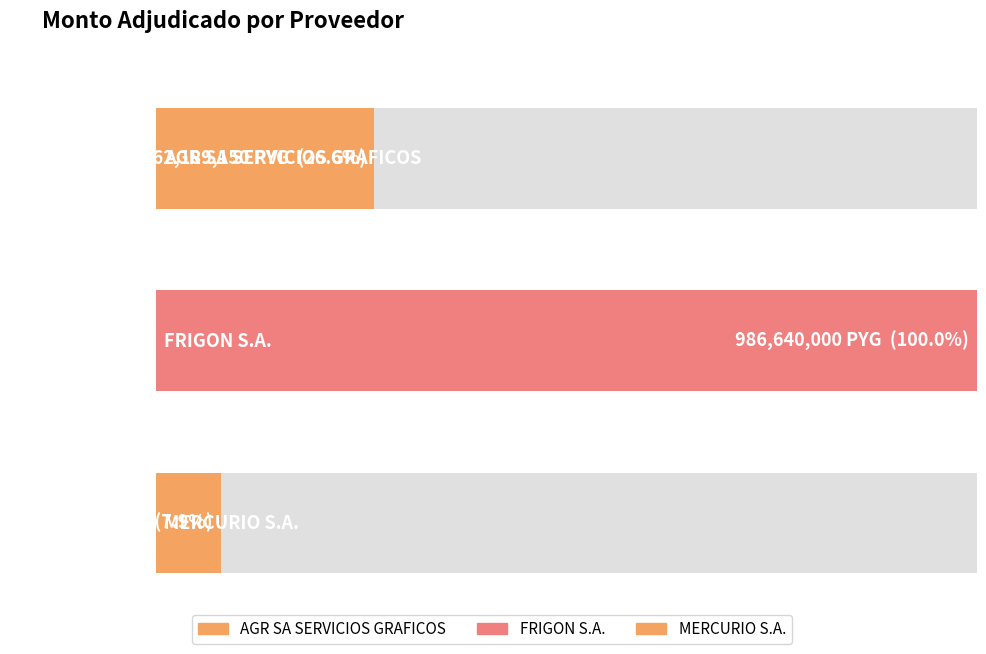

Where does the data first go above 262189150?

FRIGON S.A.